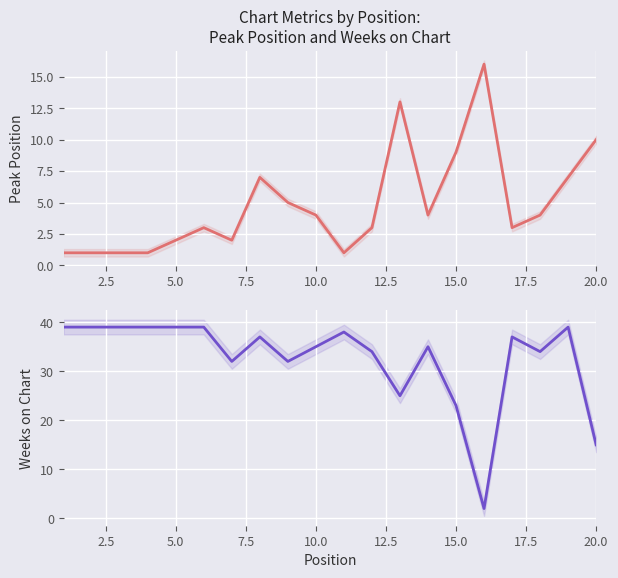

Reading left to right, extract all data points from this chart.

Peak Position: 1	1	1	1	2	3	2	7	5	4	1	3	13	4	9	16	3	4	7	10
Weeks on Chart: 39	39	39	39	39	39	32	37	32	35	38	34	25	35	23	2	37	34	39	15